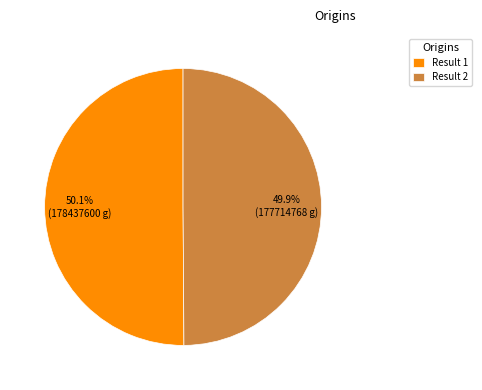

Does any single category account for the majority?

Yes